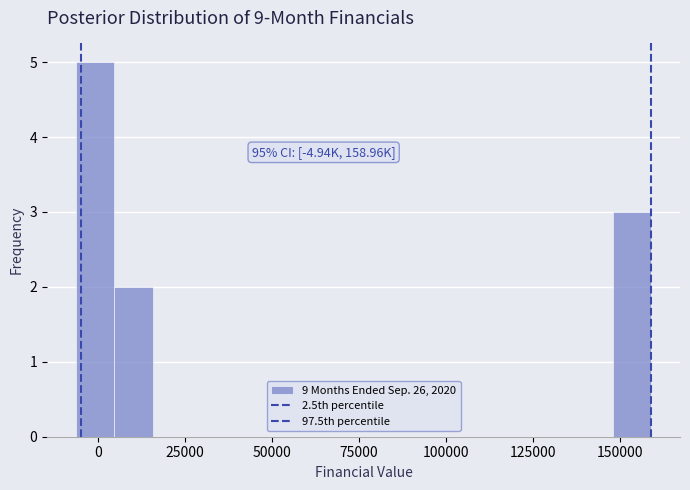

Read against the x-axis, roughly where is the centre of the tallest bar?

0